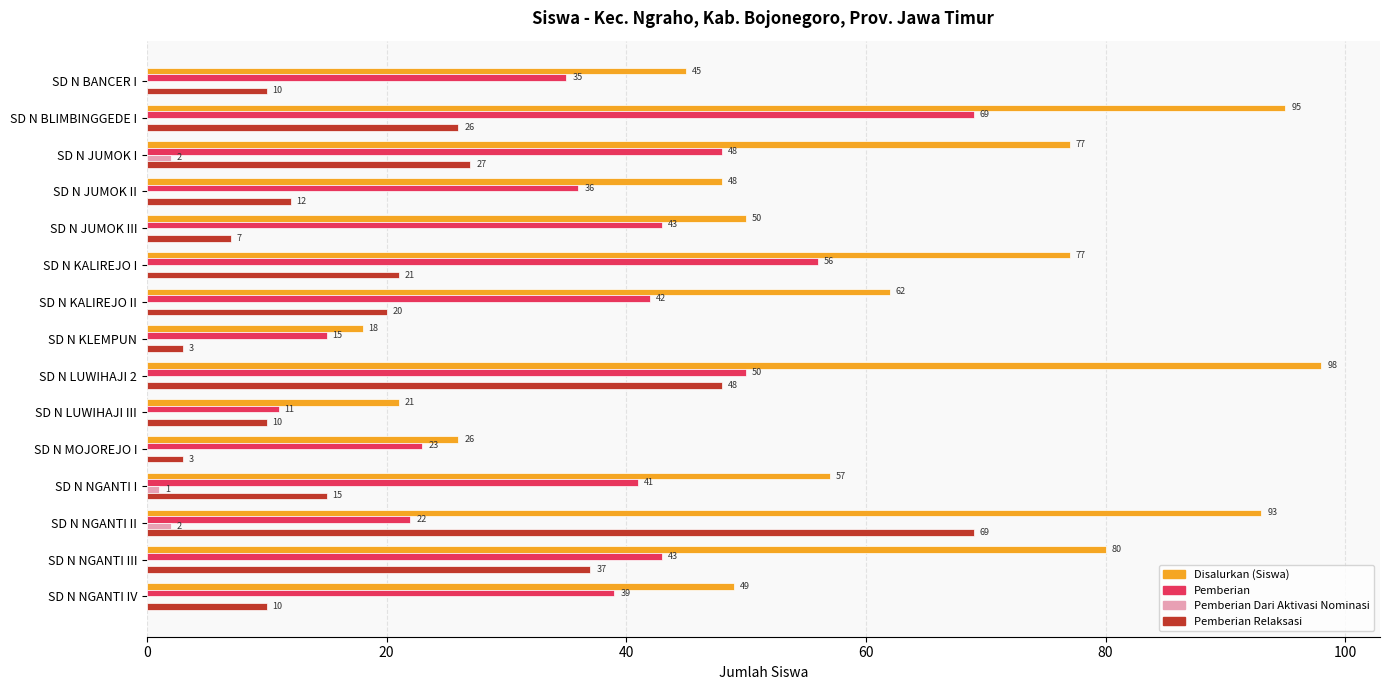

Is the value of Pemberian at SD N NGANTI II greater than the value of Pemberian Dari Aktivasi Nominasi at SD N KLEMPUN?

Yes